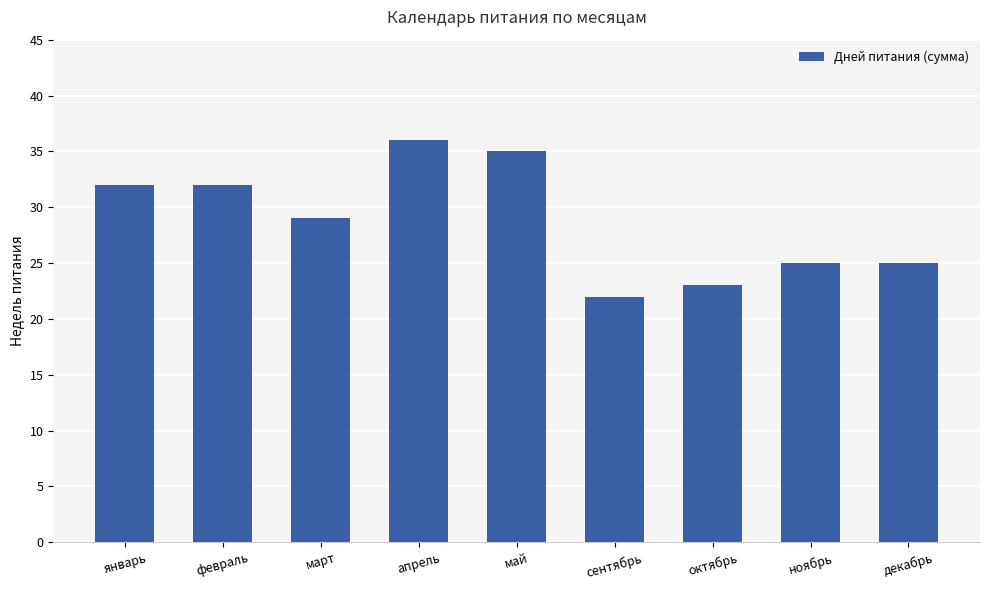

How many bars are there in total?

9